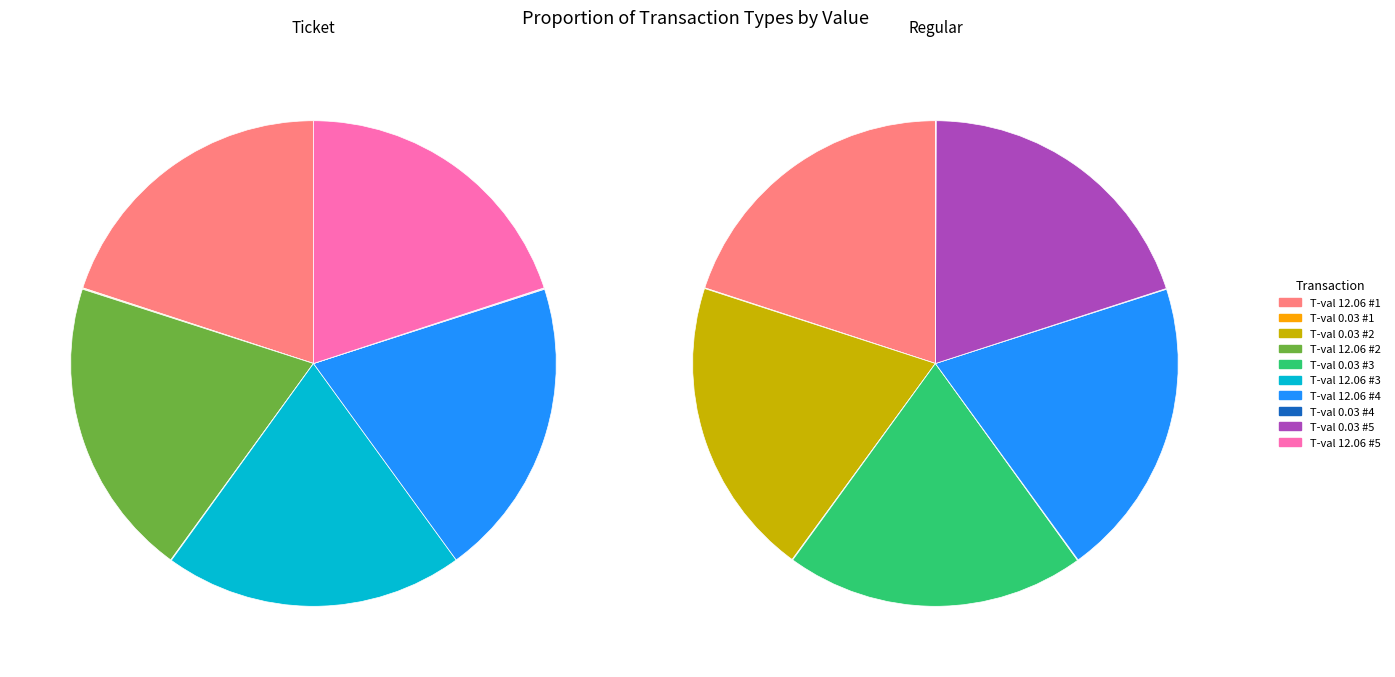

To the nearest percent, what is the average slice percentage?

10%